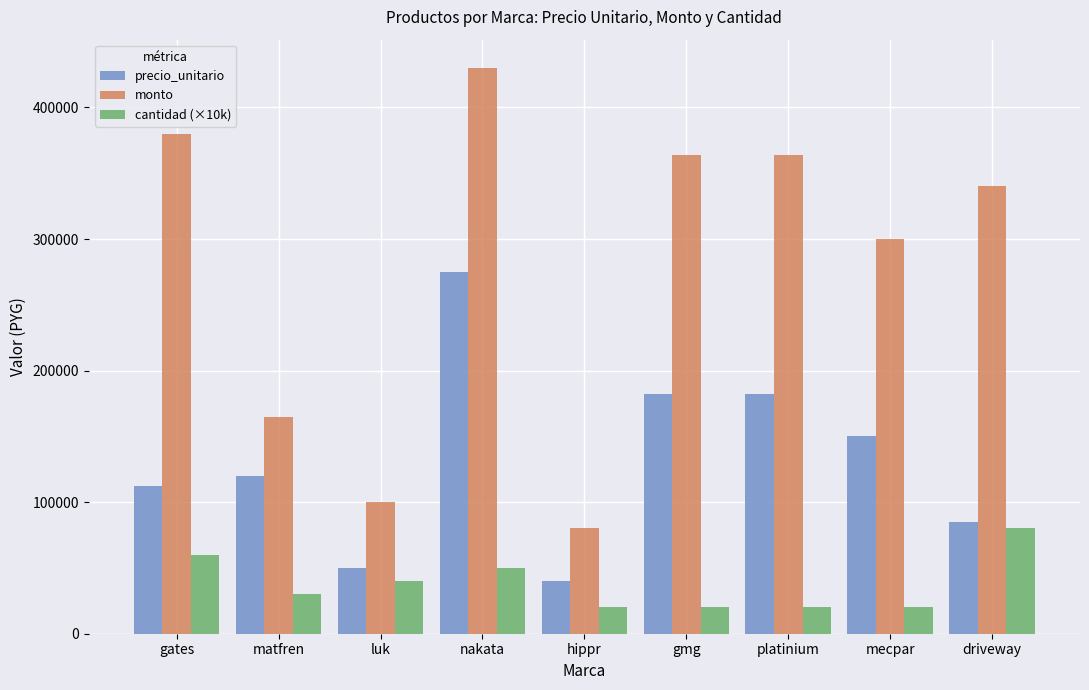

Read the cantidad (×10k) value at gmg.

20000